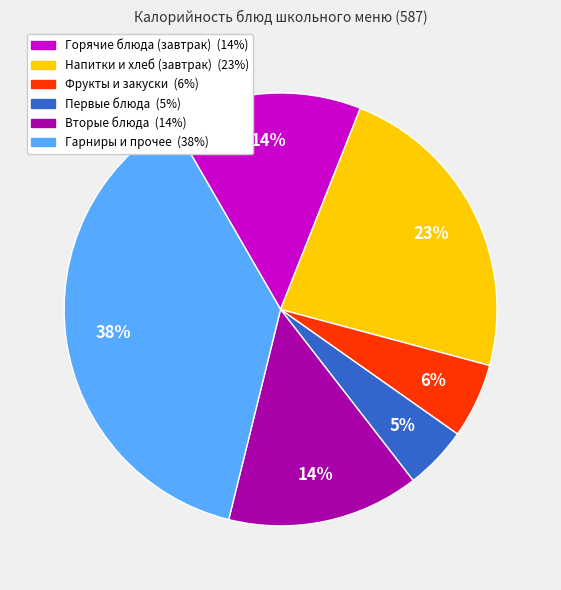

Is there a majority slice in this chart?

No